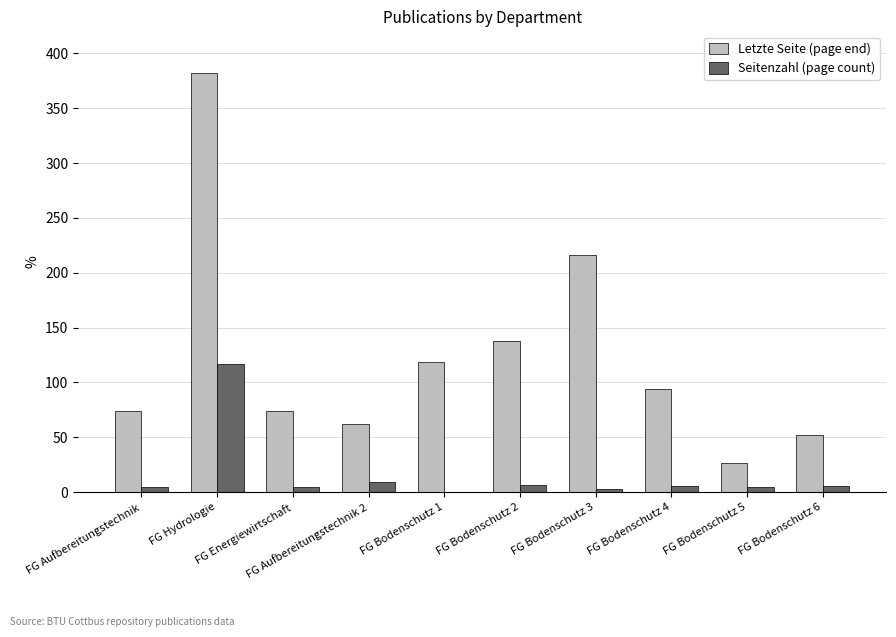

What is the spread (max minus min) of values at FG Hydrologie?

265